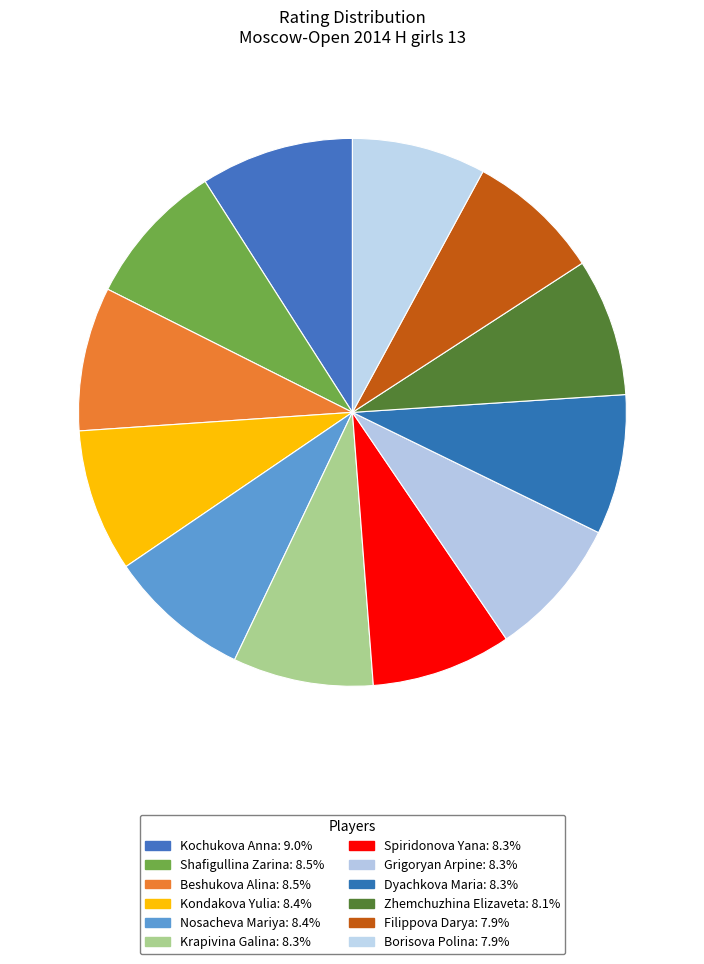

To the nearest percent, what percentage of the pie is Borisova Polina?

8%